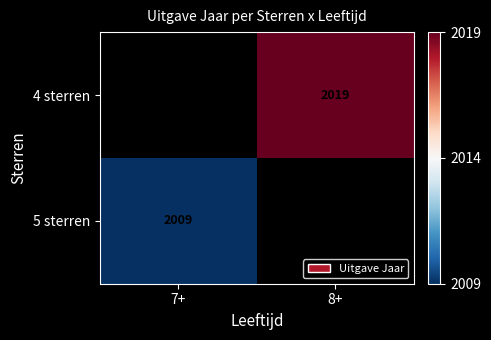

True or false: 4 sterren has a value of 3586 at 8+.

False